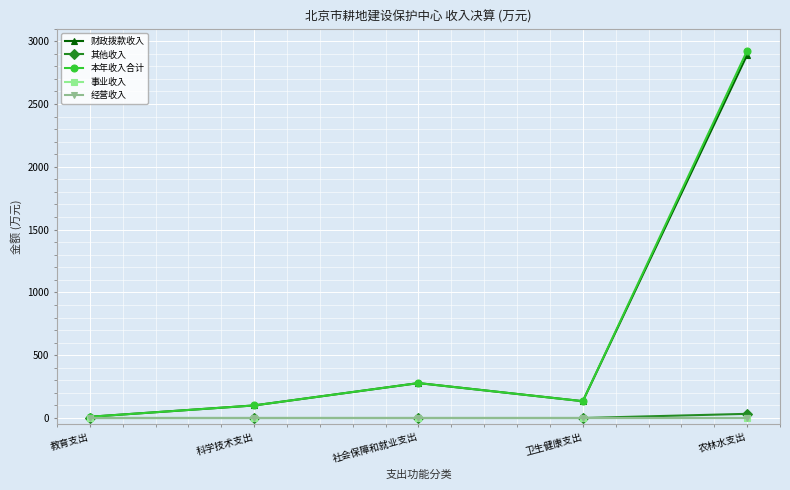

What is the maximum value for 财政拨款收入?

2890.7